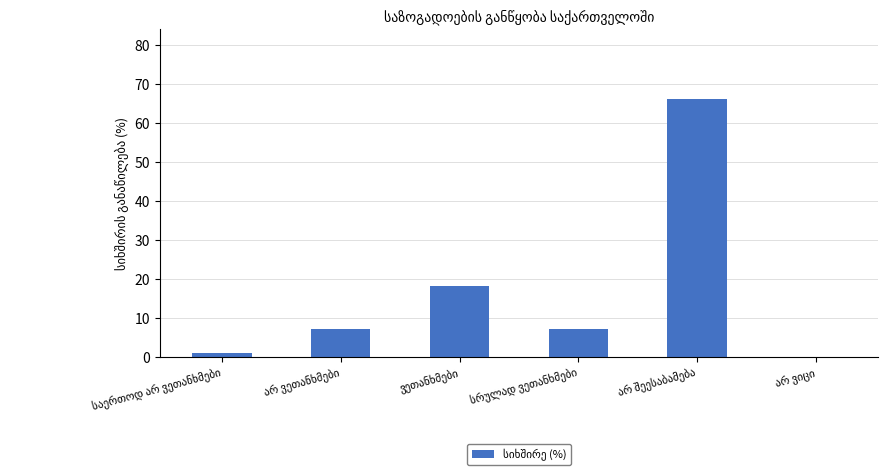

What is the sum of all values?

99